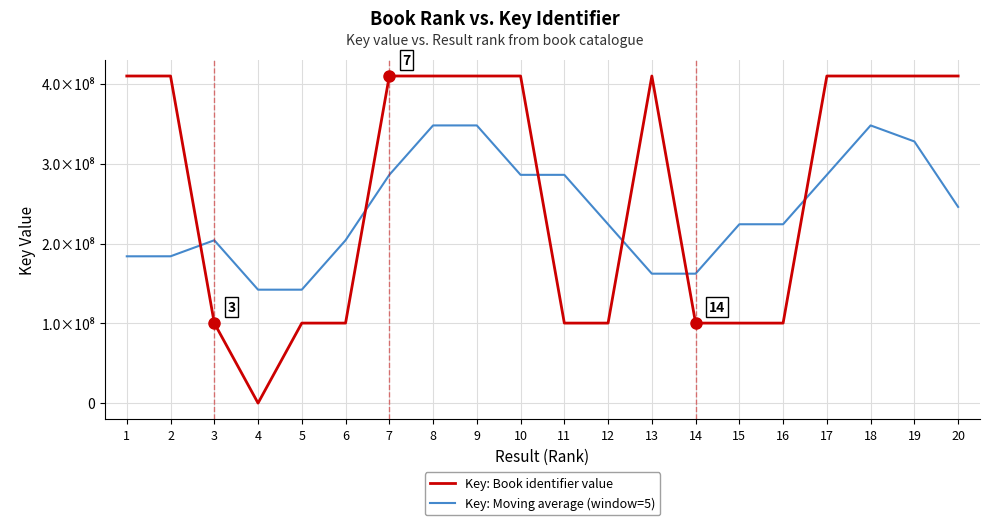

In Key: Book identifier value, how many points are higher than both neighbors (excluding endpoints)?

5